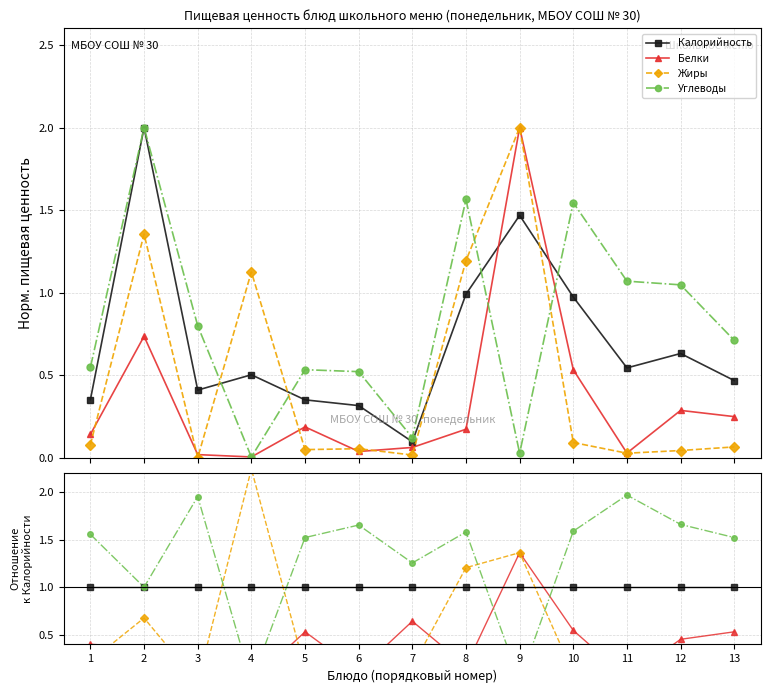

What are all the series names shown in the legend?

Калорийность, Белки, Жиры, Углеводы